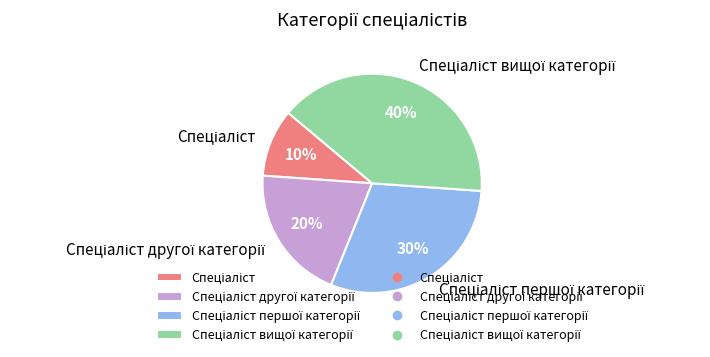

Count the number of slices in the pie.

4